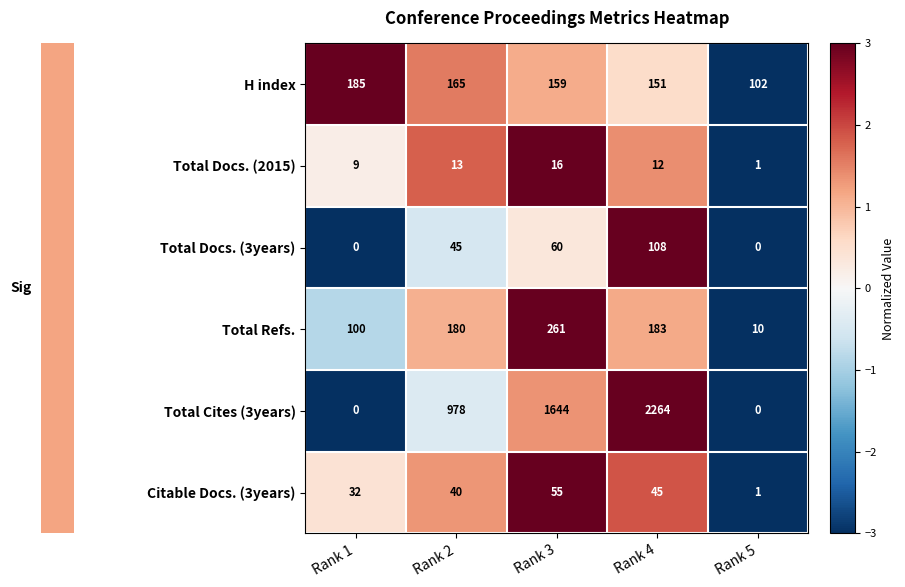

What is the difference between the H index values at Rank 1 and Rank 5?

83